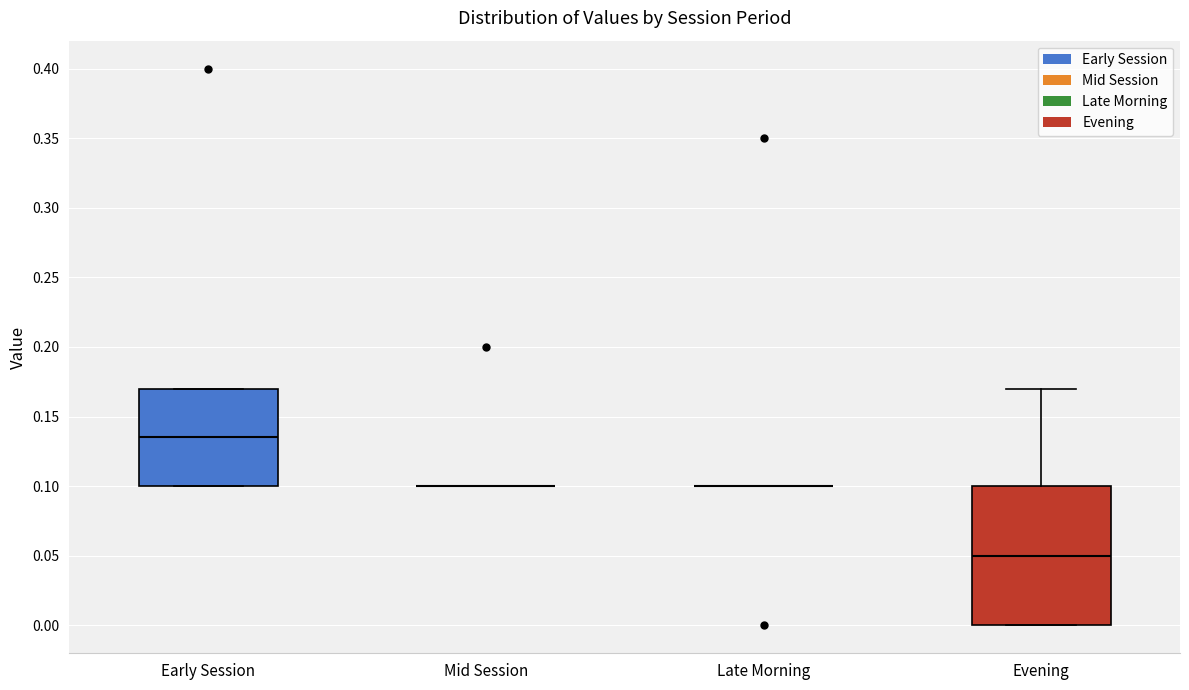

Reading left to right, read every box against the y-axis: the position of its median line, the range the box covers, and the ends of its whiskers. The values are not printed on the chart, so give them approximately, as read against the axis.

Early Session: median 0.135, box 0.100 to 0.170, whiskers 0.100 to 0.170
Mid Session: box collapsed to a line at 0.100, whiskers 0.100 to 0.100
Late Morning: box collapsed to a line at 0.100, whiskers 0.100 to 0.100
Evening: median 0.050, box 0.000 to 0.100, whiskers 0.000 to 0.170